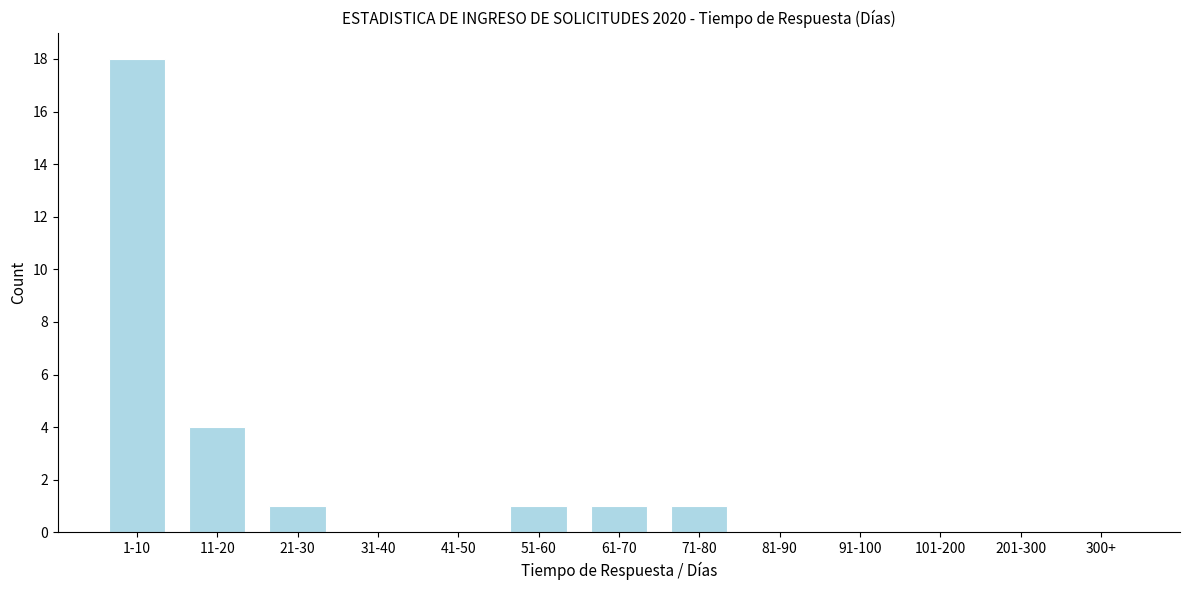

Reading right to left, what are all the values shown in this chart?

300+=0	201-300=0	101-200=0	91-100=0	81-90=0	71-80=1	61-70=1	51-60=1	41-50=0	31-40=0	21-30=1	11-20=4	1-10=18